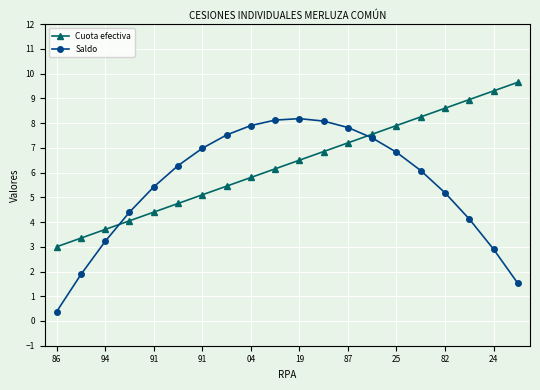

What is the sum of all Cuota efectiva values?

126.5